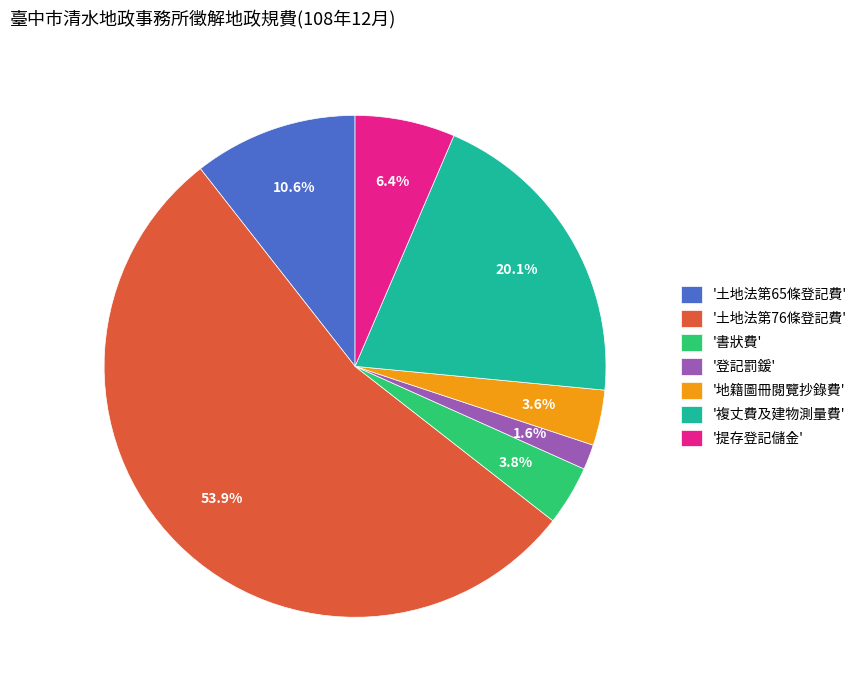

Between '地籍圖冊閱覽抄錄費' and '提存登記儲金', which is larger?

'提存登記儲金'